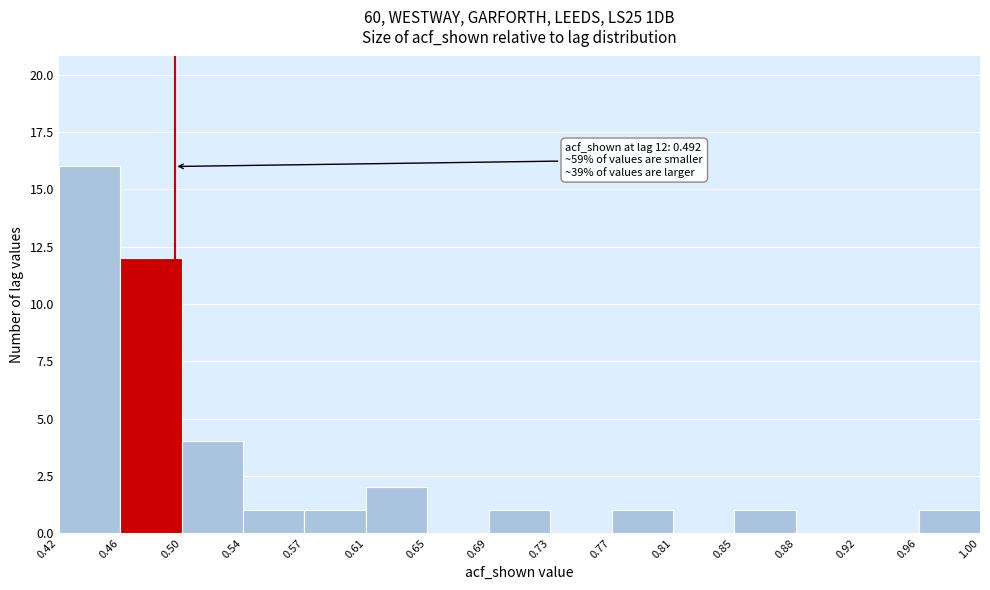

Which range on the x-axis has the tallest bar?

0.42 to 0.46